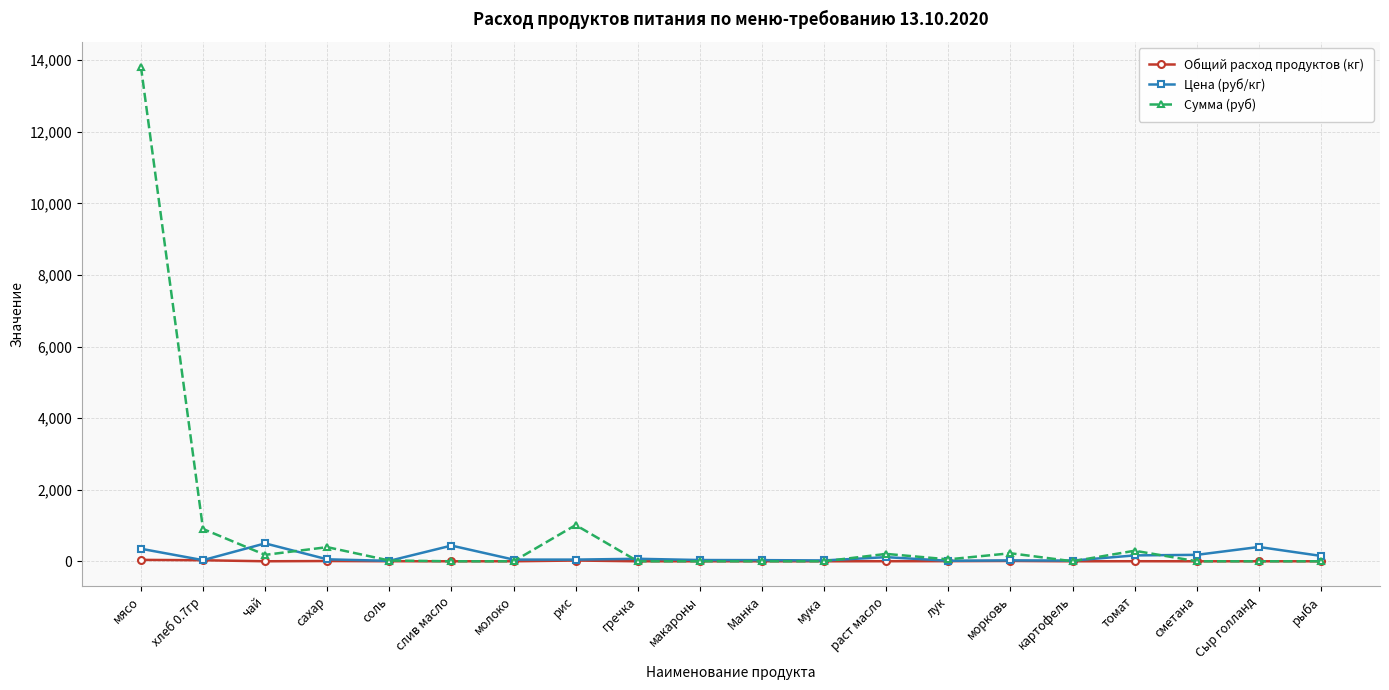

What is the label of the 16th point from the right?

соль